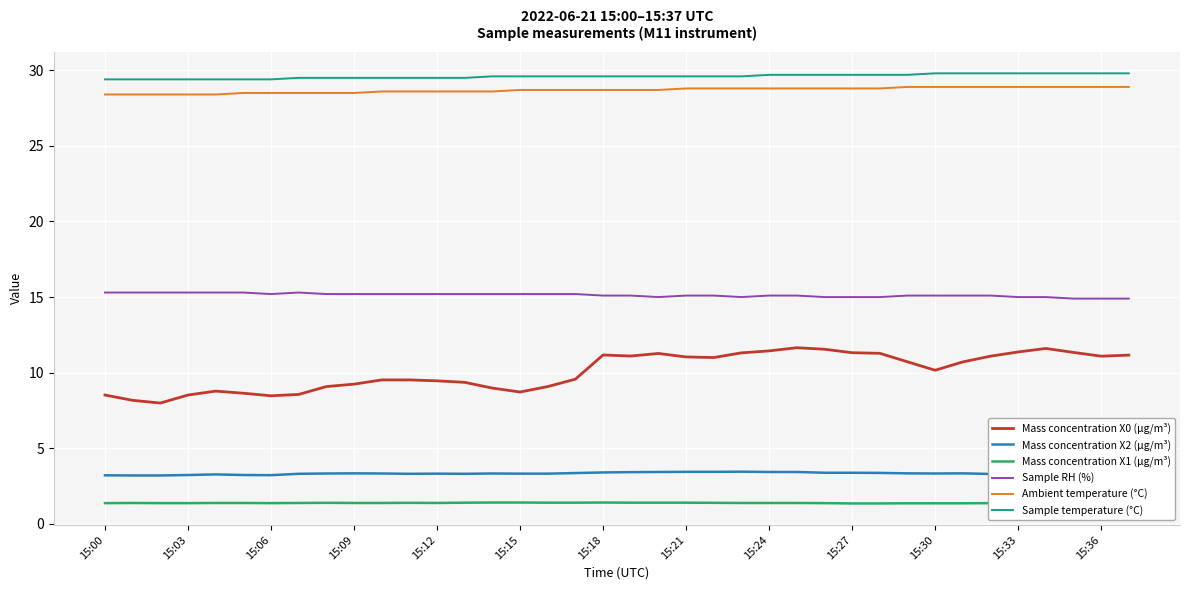

What is the difference between the second highest and minimum values in the Mass concentration X2 (μg/m³) series?

0.2